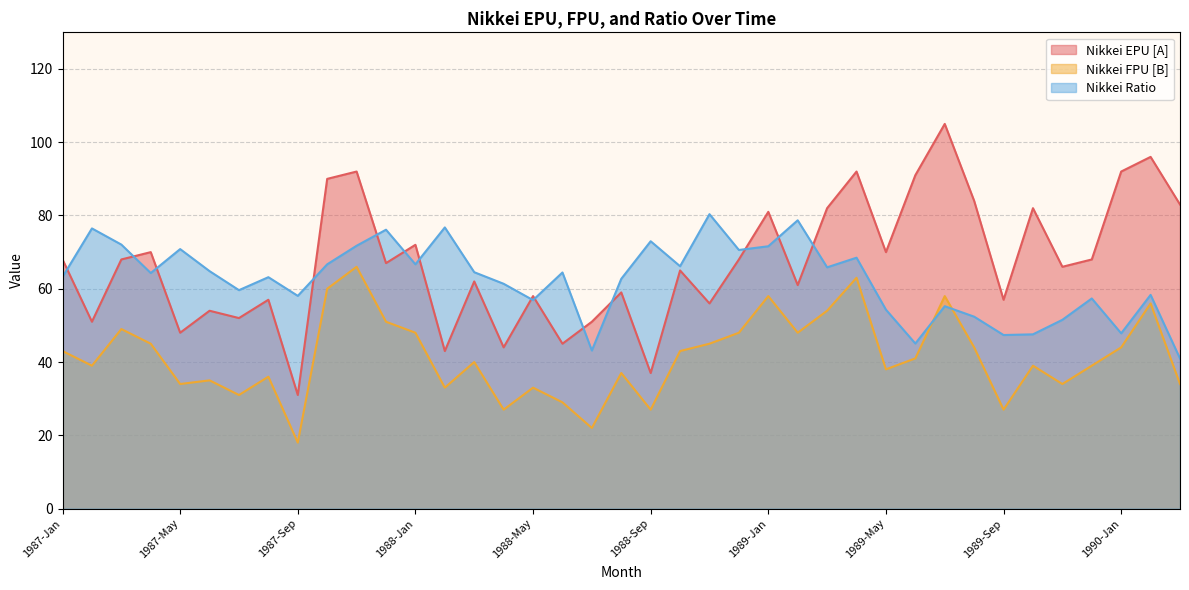

Where is the first local minimum for Nikkei EPU [A]?

1987-Feb